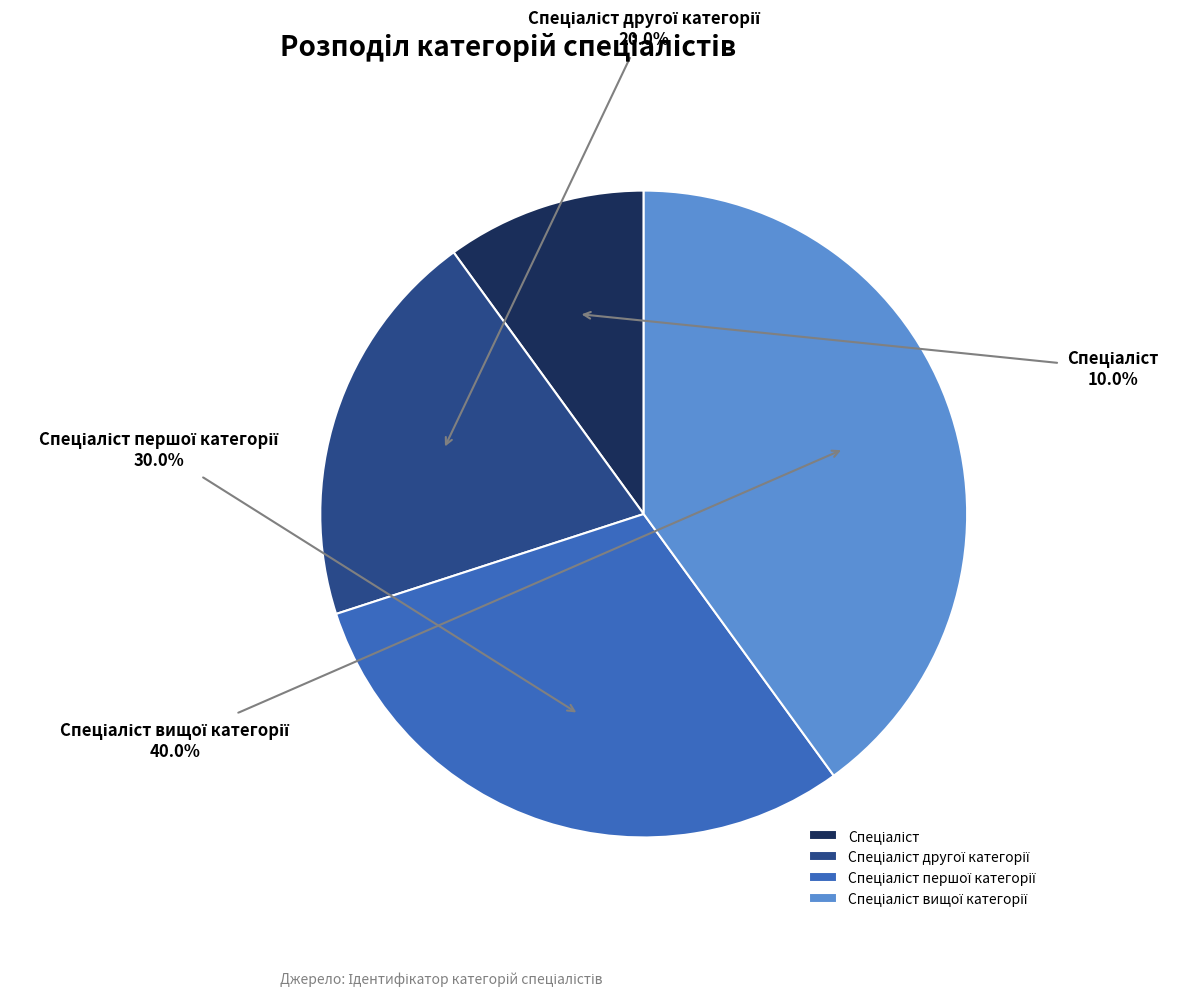

To the nearest percent, what is the average slice percentage?

25%